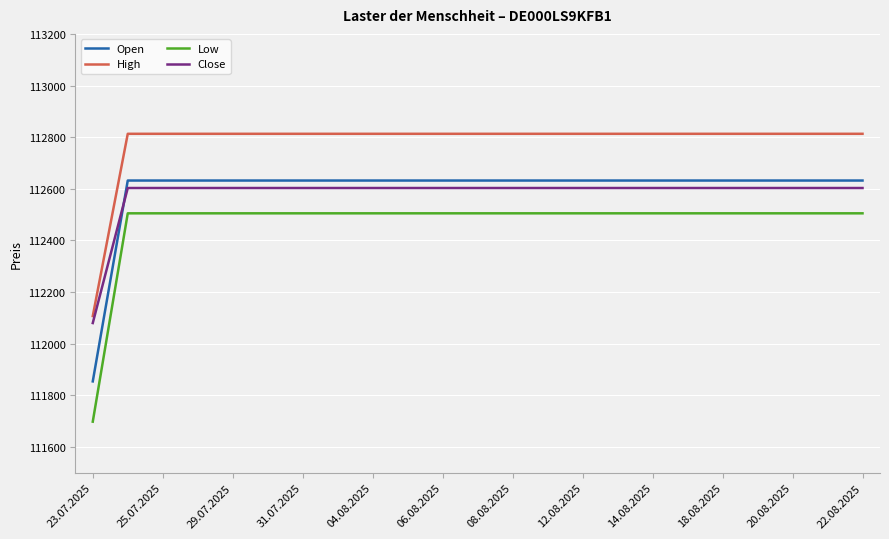

Which series has the largest total across all categories?

High